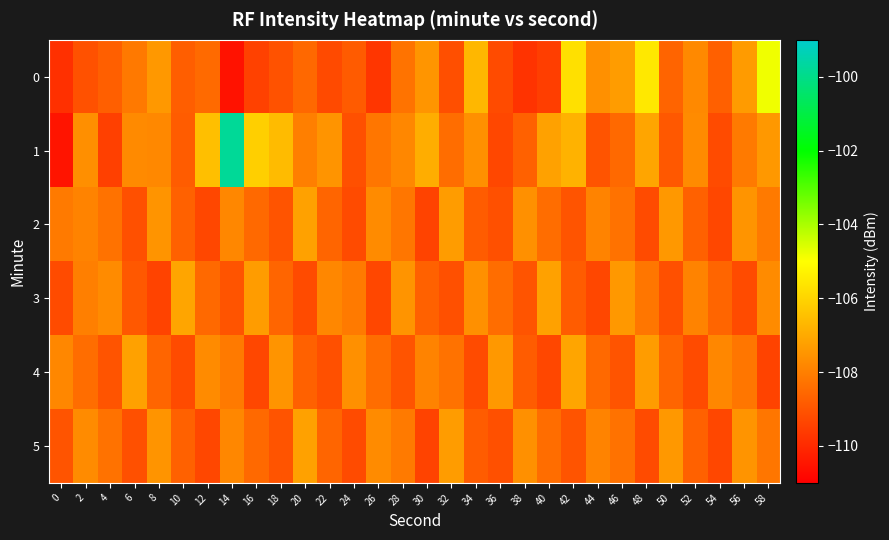

What is the smallest value displayed?

-110.5